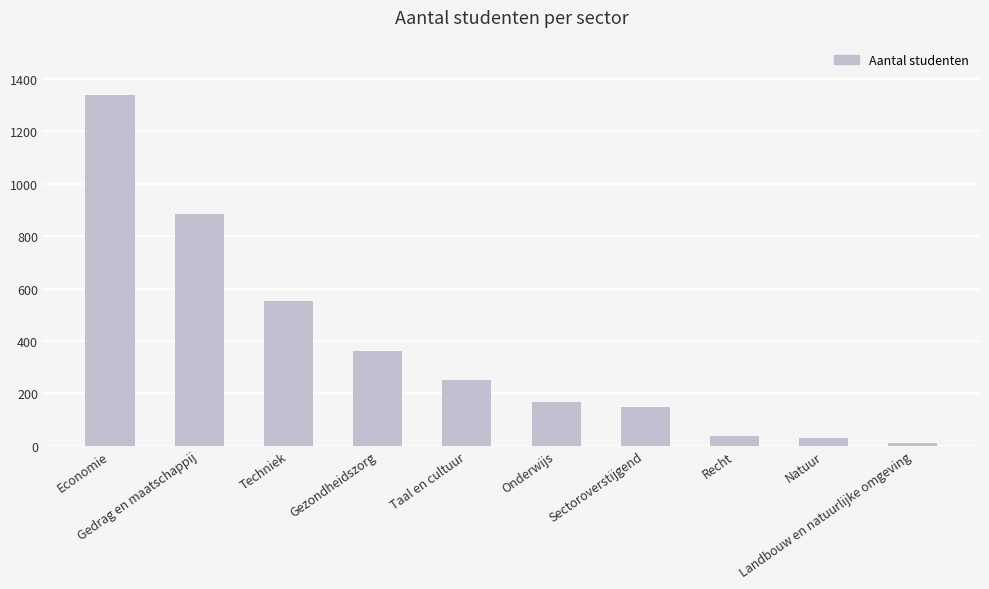

Is it true that the value at Onderwijs is 222?

False